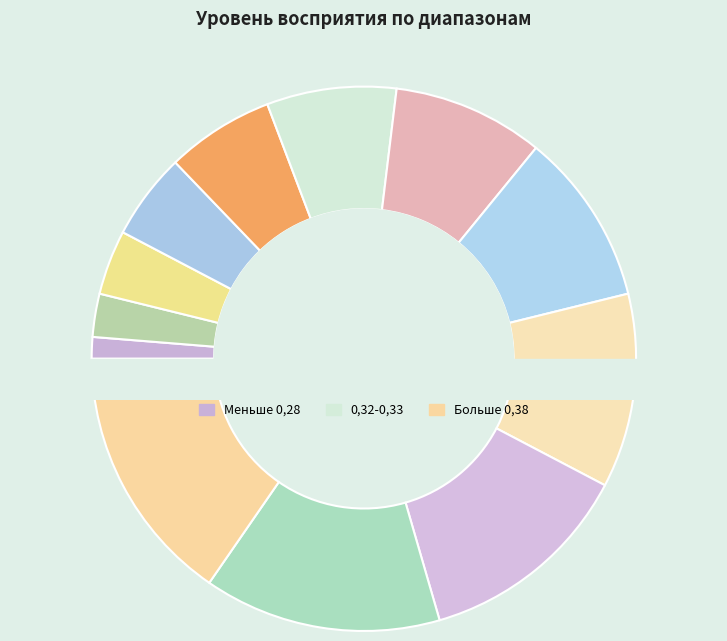

What is the change in value from 0,35-0,36 to 0,36-0.37?

+1